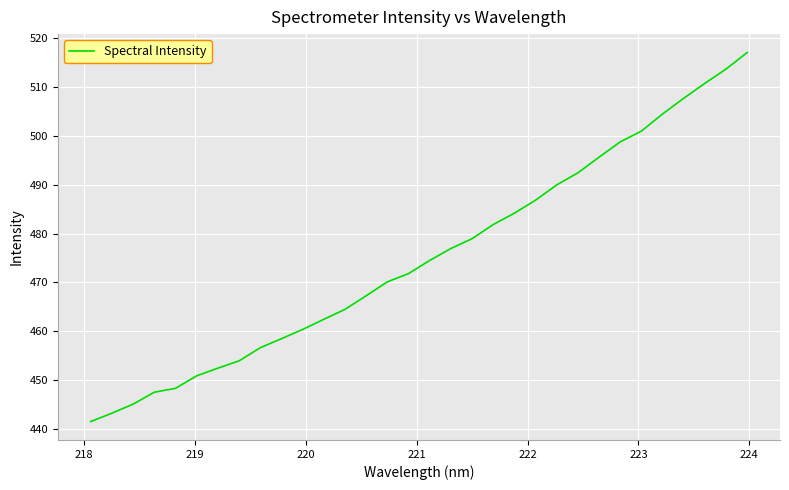

What is the smallest value displayed?

441.5